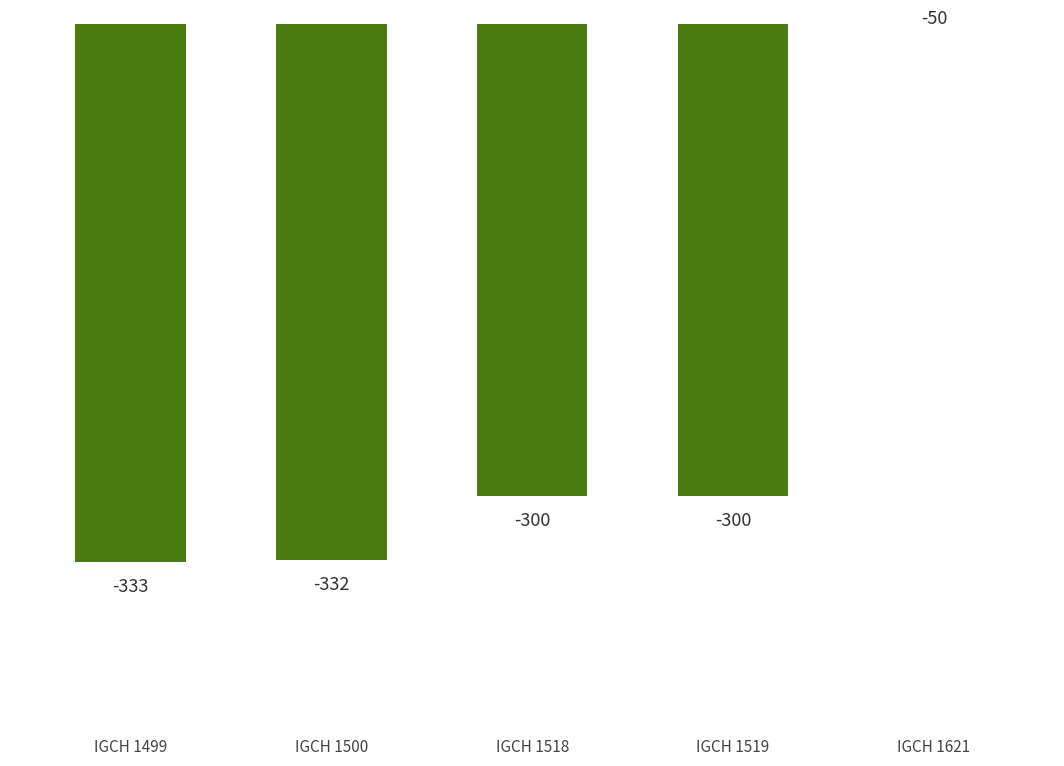

Reading left to right, list all the values displayed in this chart.

IGCH 1499=-333	IGCH 1500=-332	IGCH 1518=-300	IGCH 1519=-300	IGCH 1621=-50